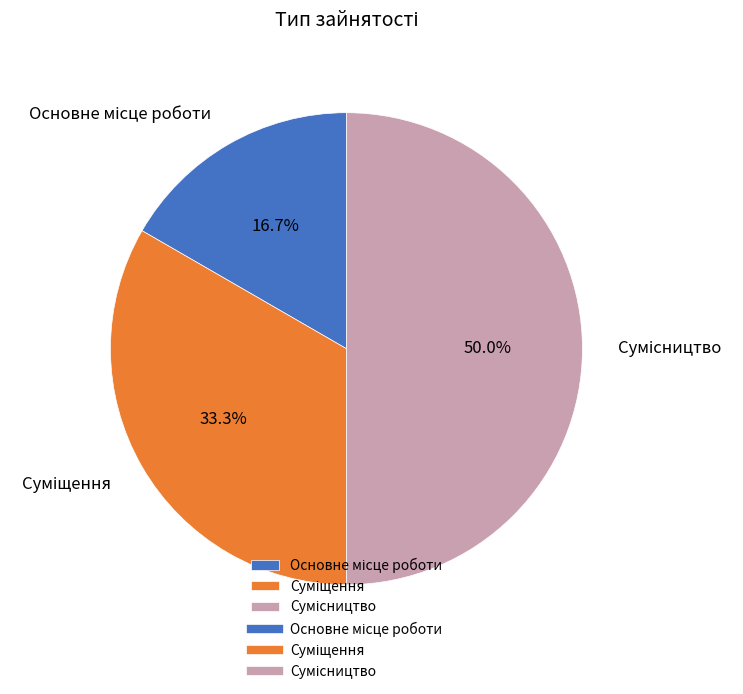

Which slice is the largest?

Сумісництво